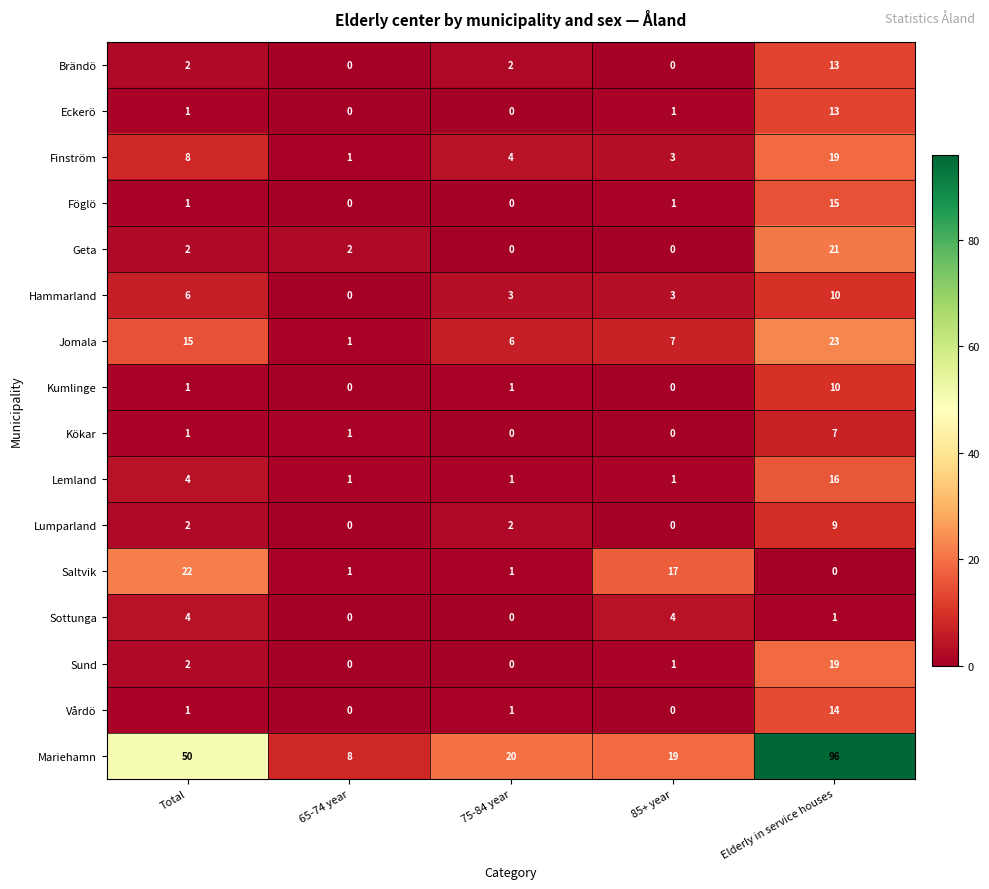

At which label does Mariehamn reach its minimum?

65-74 year